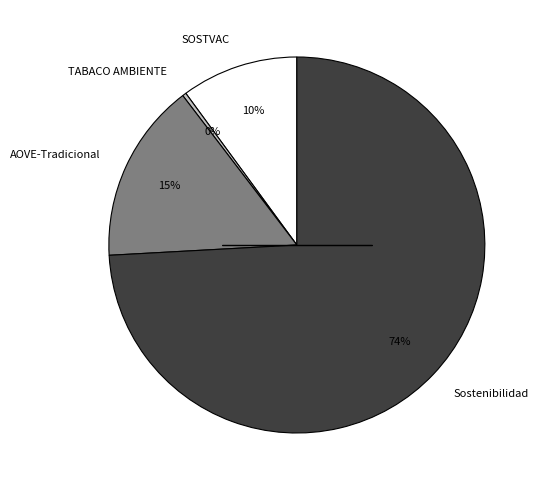

Which category has the biggest portion of the pie?

Sostenibilidad